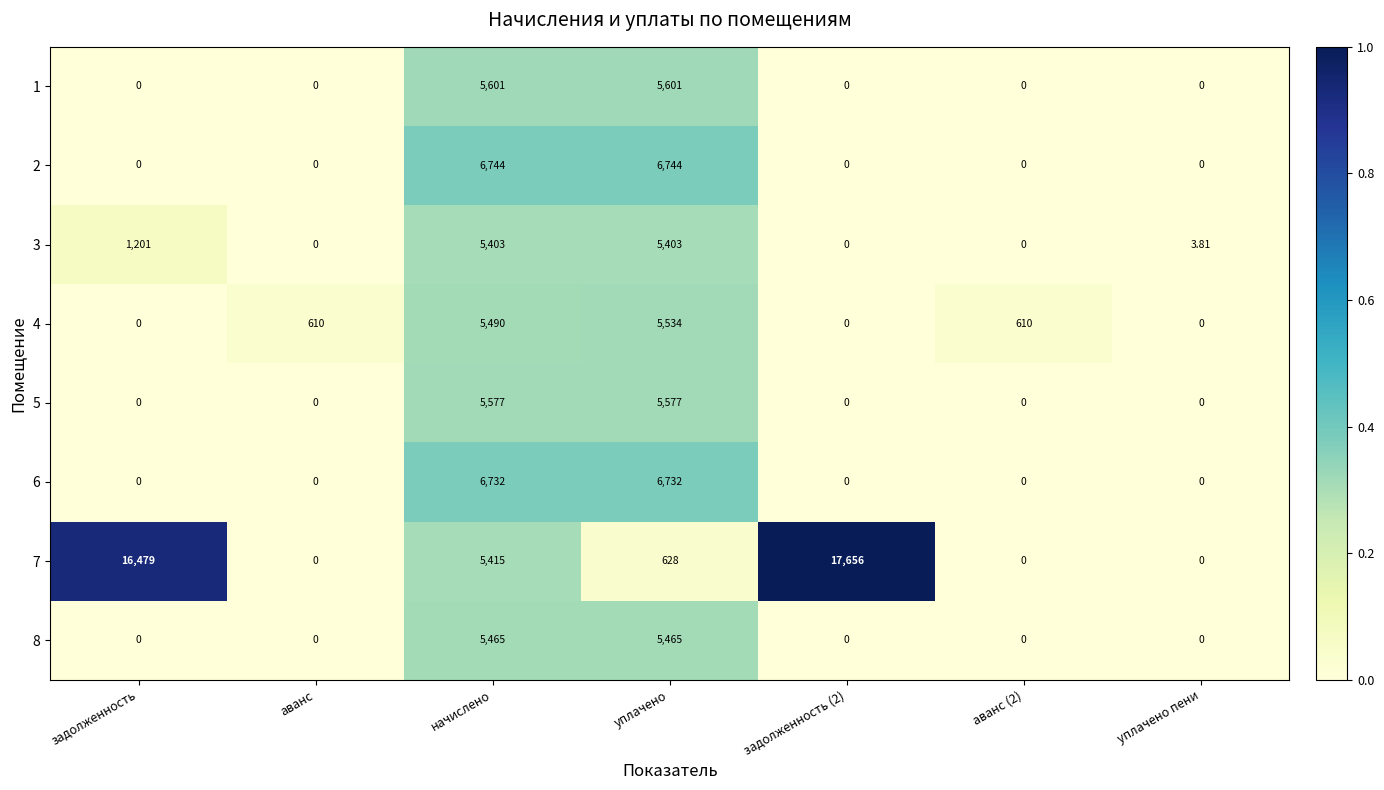

How many distinct data groups are displayed?

8